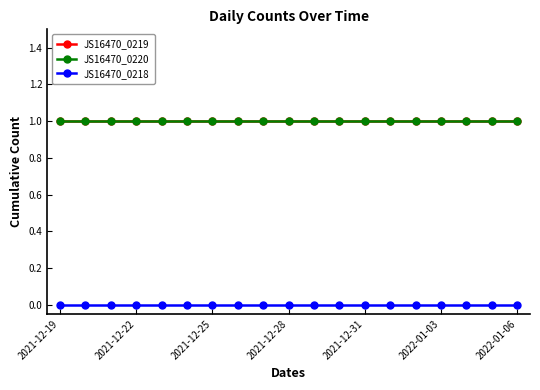

Does the chart have visible grid lines?

No